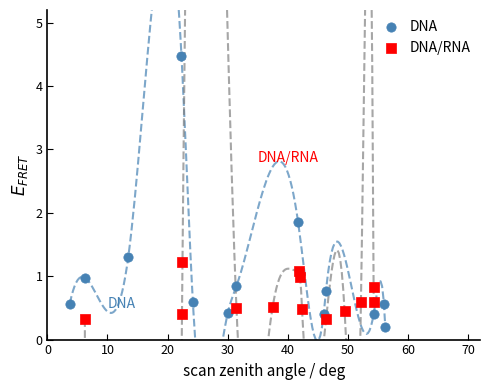

Which series reaches the minimum Y coordinate?

DNA